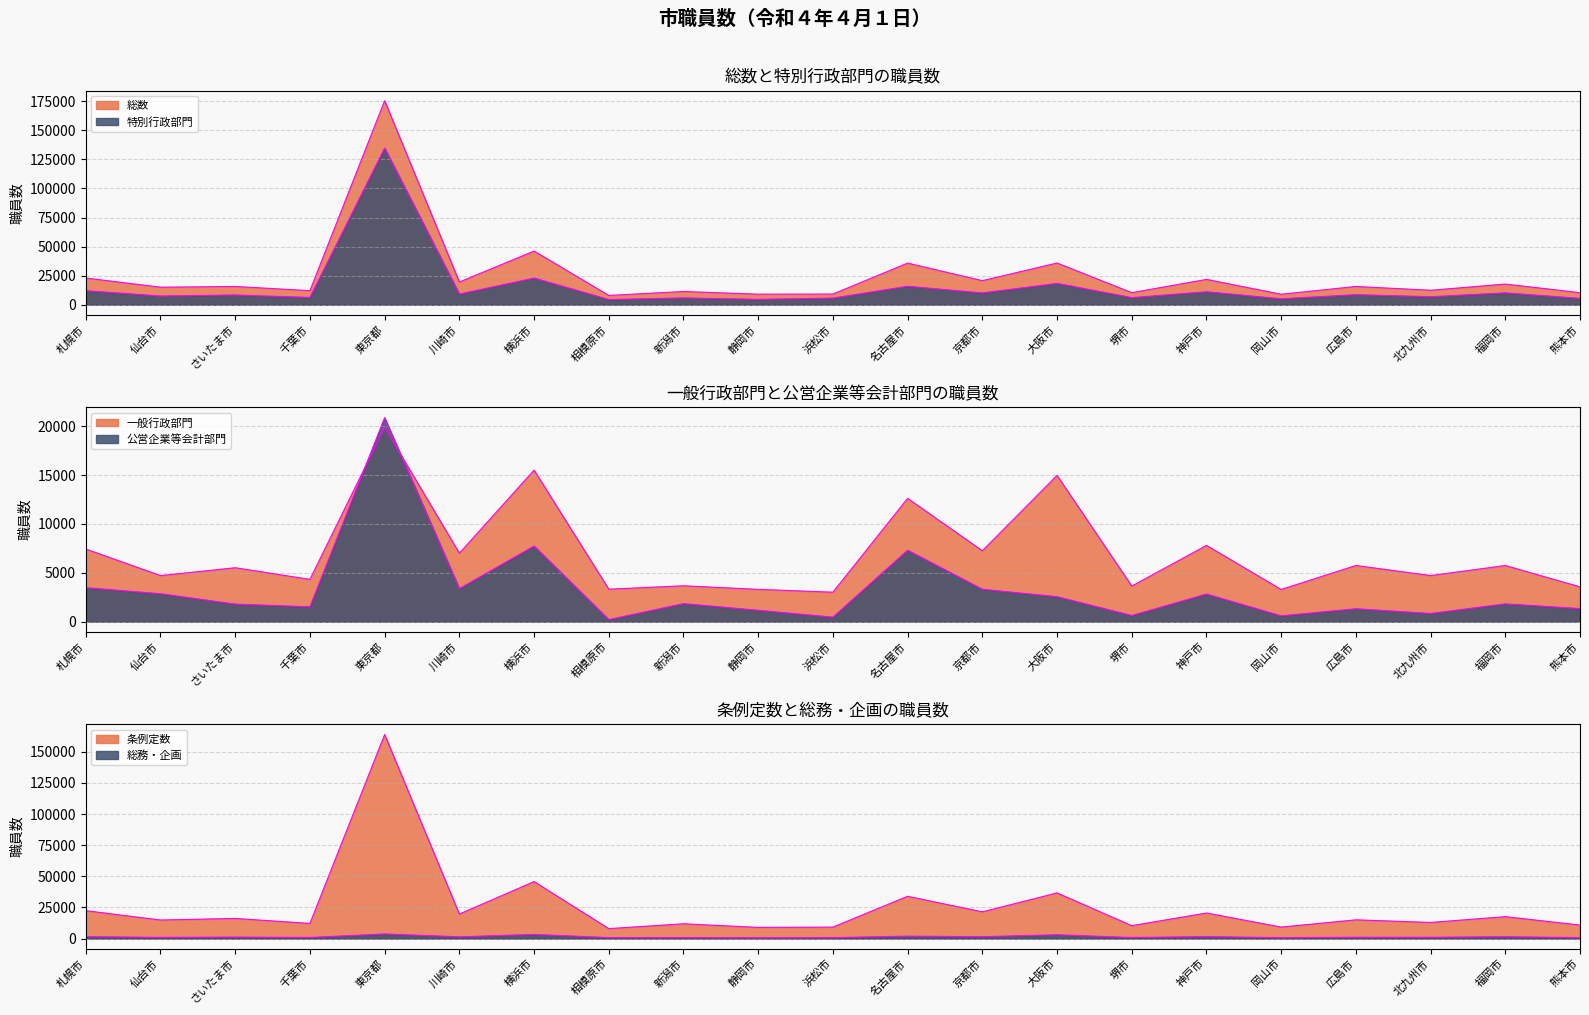

Is the value of 条例定数 at 静岡市 greater than the value of 特別行政部門 at さいたま市?

Yes